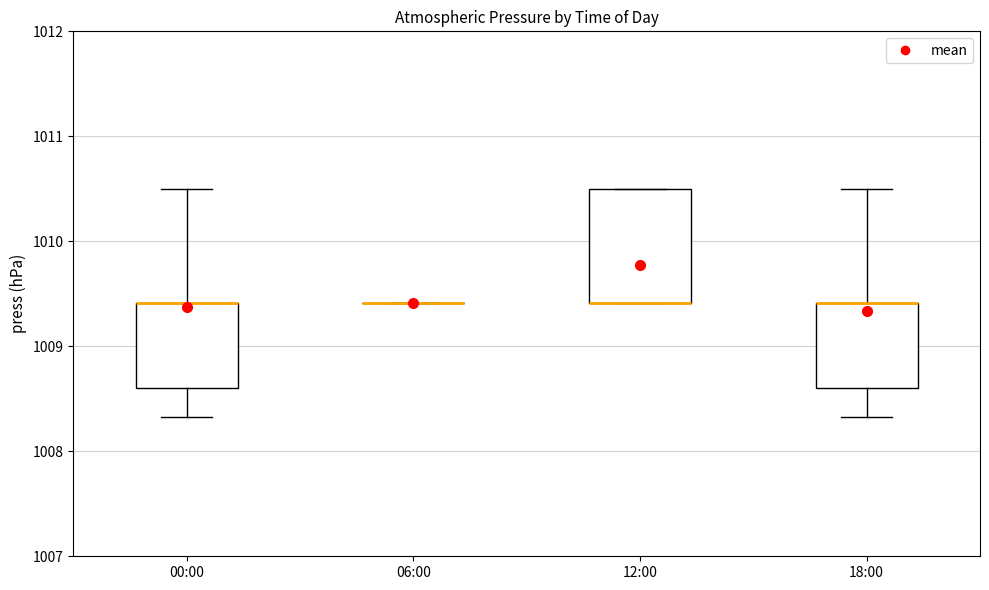

Comparing the boxes themselves (not the whiskers), which one is the tallest?

12:00